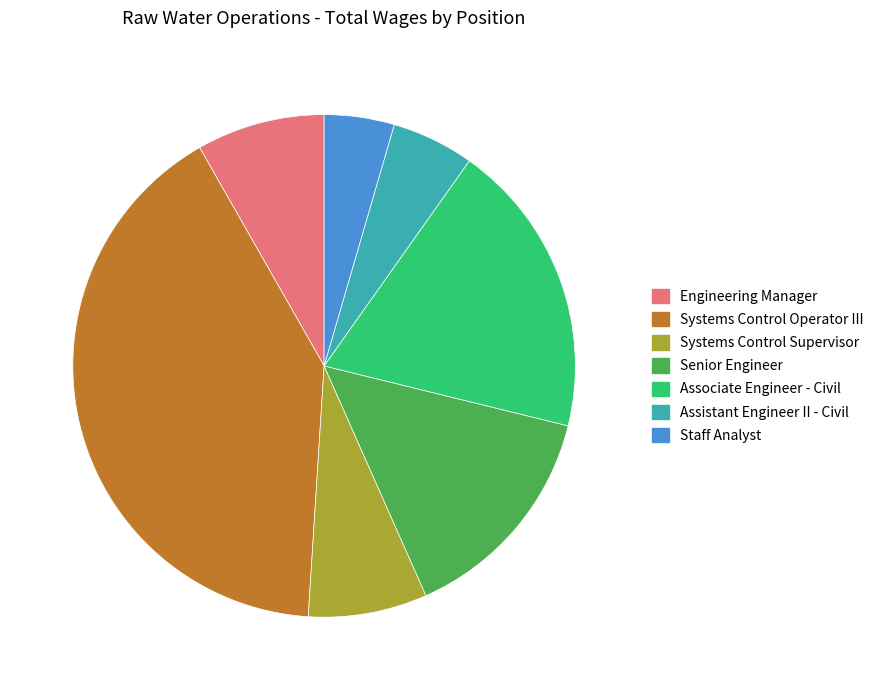

How many segments does this pie chart have?

7